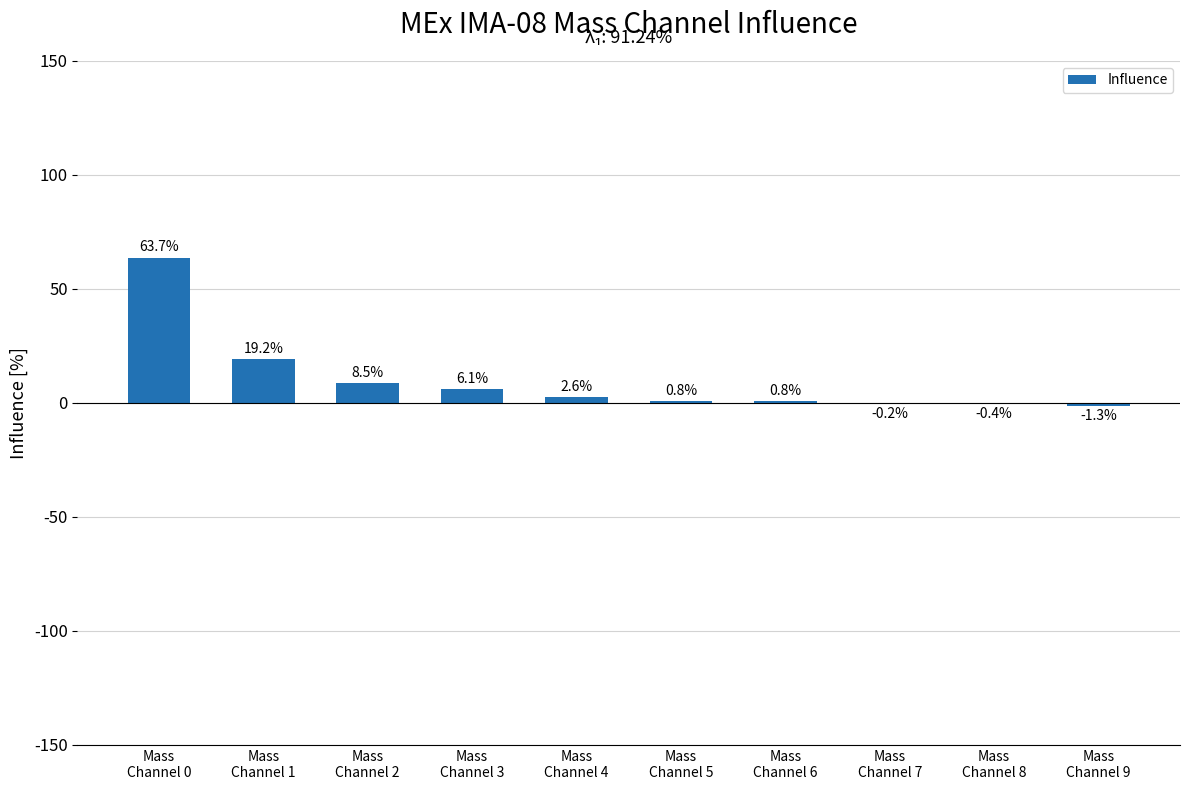

At which label does the data first exceed 2?

Mass
Channel 0